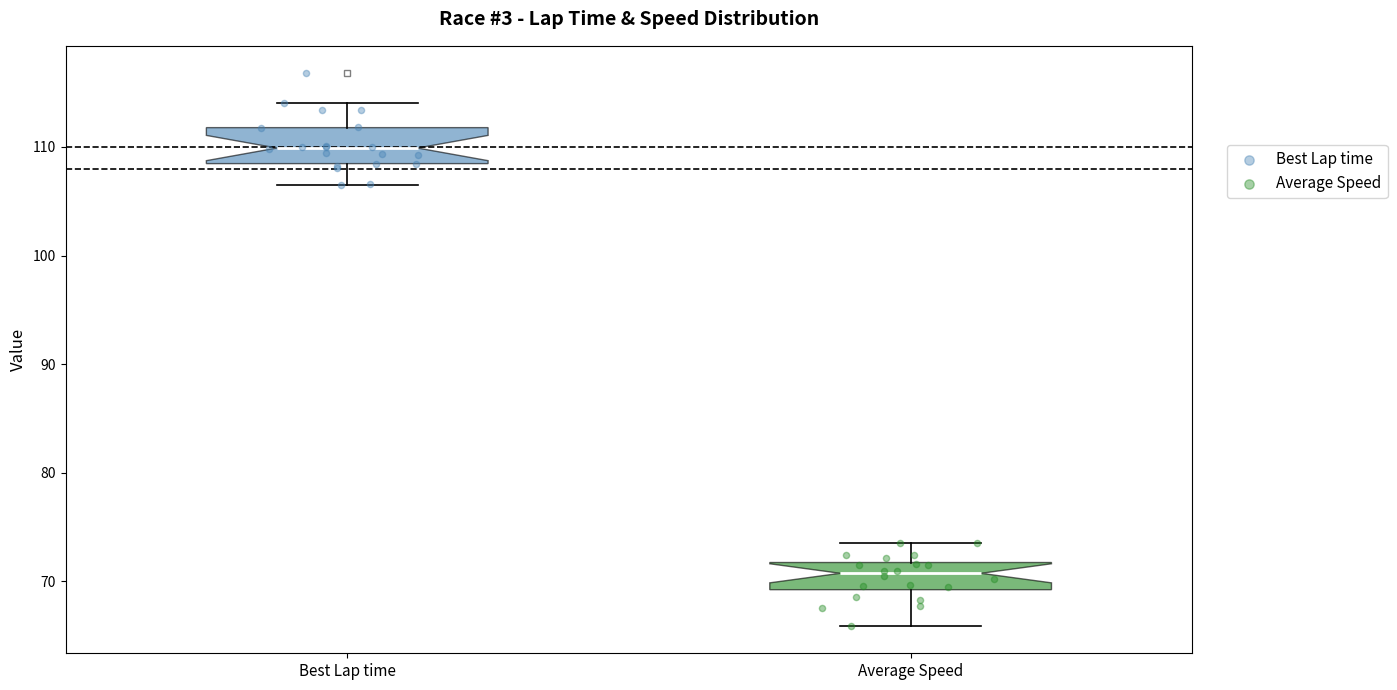

Reading left to right, read every box against the y-axis: the position of its median line, the range the box covers, and the ends of its whiskers. The values are not printed on the chart, so give them approximately, as read against the axis.

Best Lap time: median 110, box 108 to 112, whiskers 107 to 114
Average Speed: median 71, box 69 to 72, whiskers 66 to 74